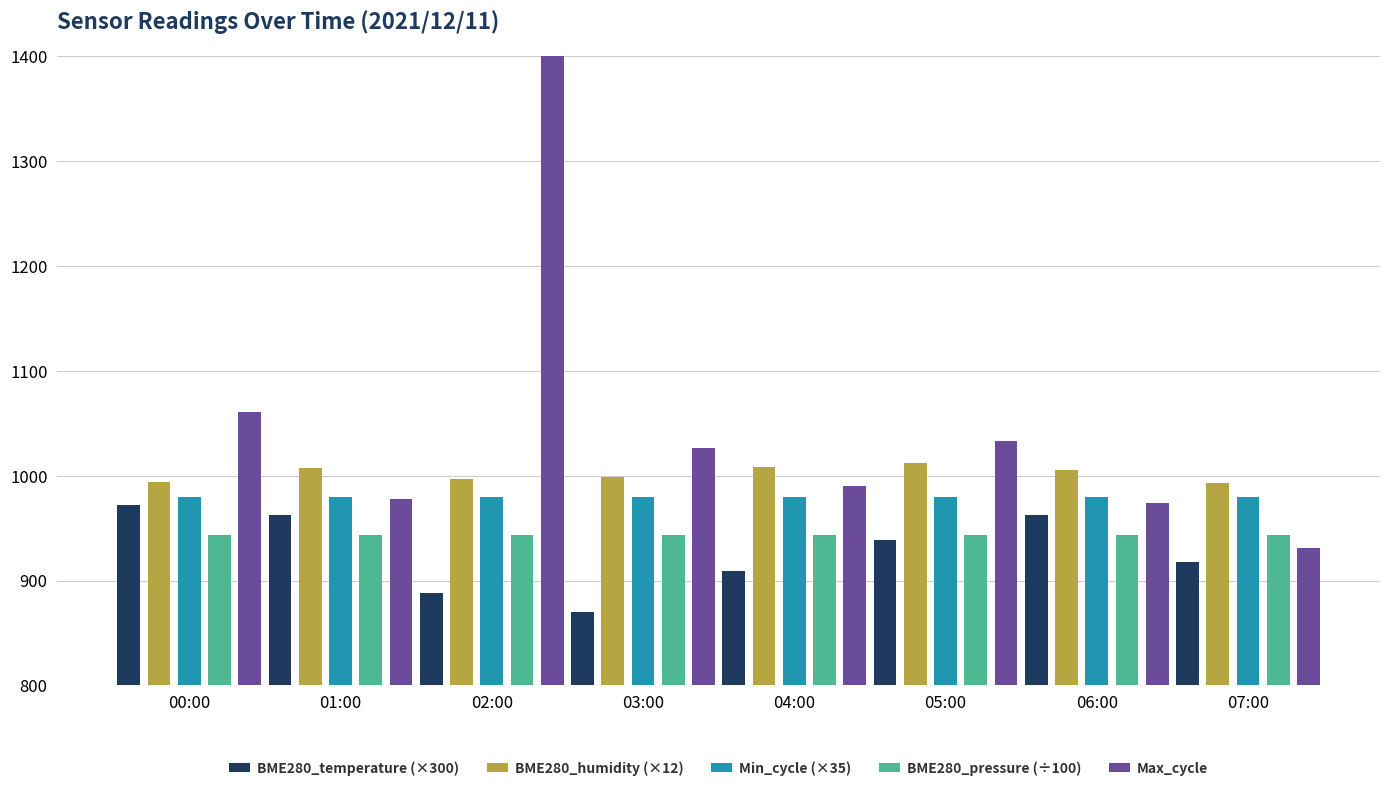

Reading left to right, what are all the values shown in this chart?

BME280_temperature (×300): 00:00=972.0	01:00=963.0	02:00=888.0	03:00=870.0	04:00=909.0	05:00=939.0	06:00=963.0	07:00=918.0
BME280_humidity (×12): 00:00=994.1	01:00=1006.9	02:00=996.7	03:00=999.1	04:00=1008.4	05:00=1011.8	06:00=1005.0	07:00=992.8
Min_cycle (×35): 00:00=980.0	01:00=980.0	02:00=980.0	03:00=980.0	04:00=980.0	05:00=980.0	06:00=980.0	07:00=980.0
BME280_pressure (÷100): 00:00=943.9	01:00=943.9	02:00=943.7	03:00=943.8	04:00=943.8	05:00=943.9	06:00=943.9	07:00=943.9
Max_cycle: 00:00=1061.0	01:00=978.0	02:00=1910.0	03:00=1026.0	04:00=990.0	05:00=1033.0	06:00=974.0	07:00=931.0